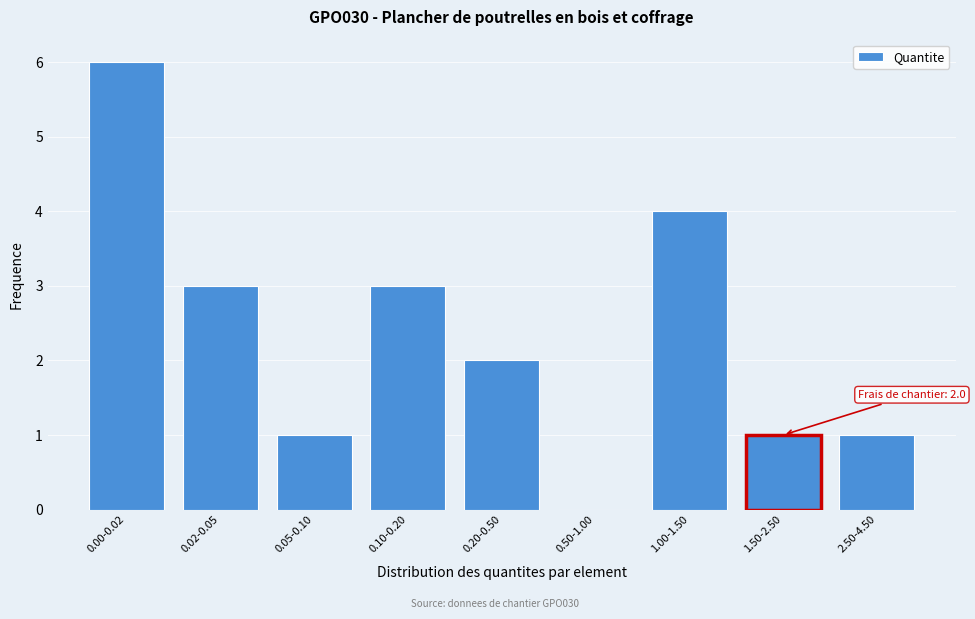

Reading left to right, transcribe all the data shown in this chart.

0.00-0.02=6	0.02-0.05=3	0.05-0.10=1	0.10-0.20=3	0.20-0.50=2	0.50-1.00=0	1.00-1.50=4	1.50-2.50=1	2.50-4.50=1